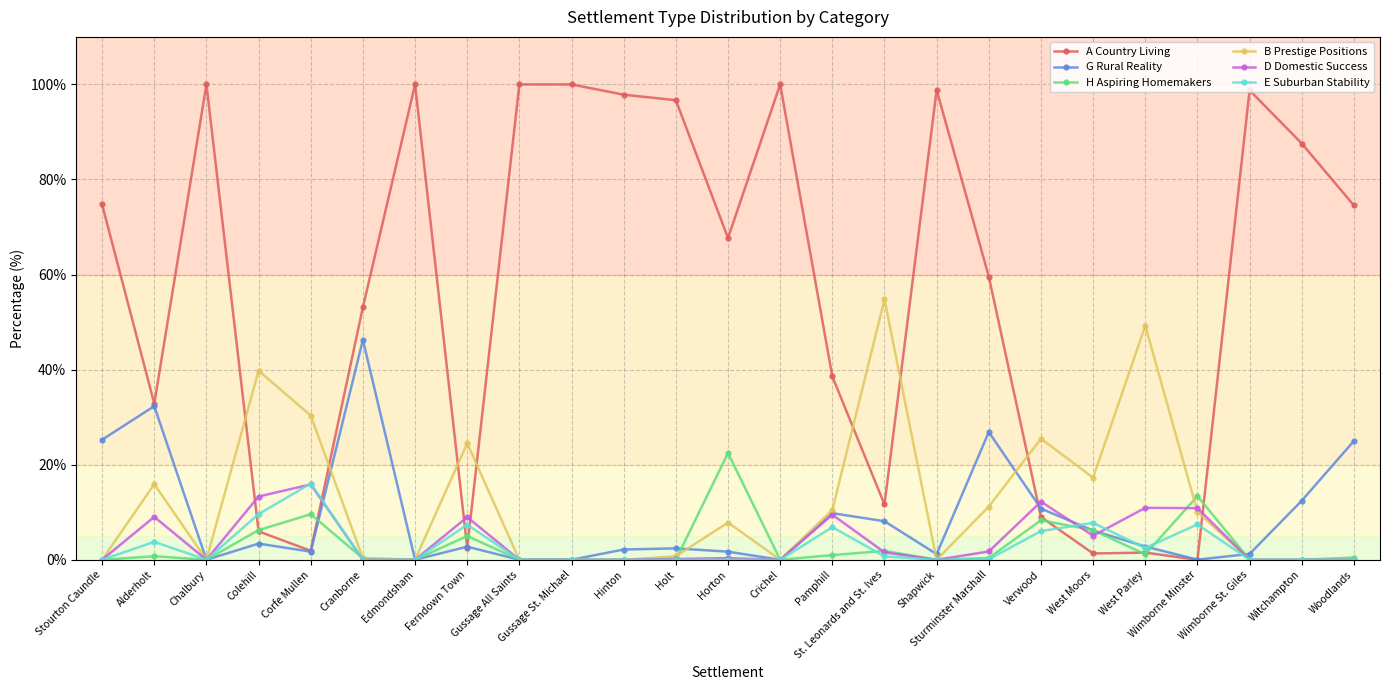

Is it true that D Domestic Success equals 10.9 at West Parley?

True